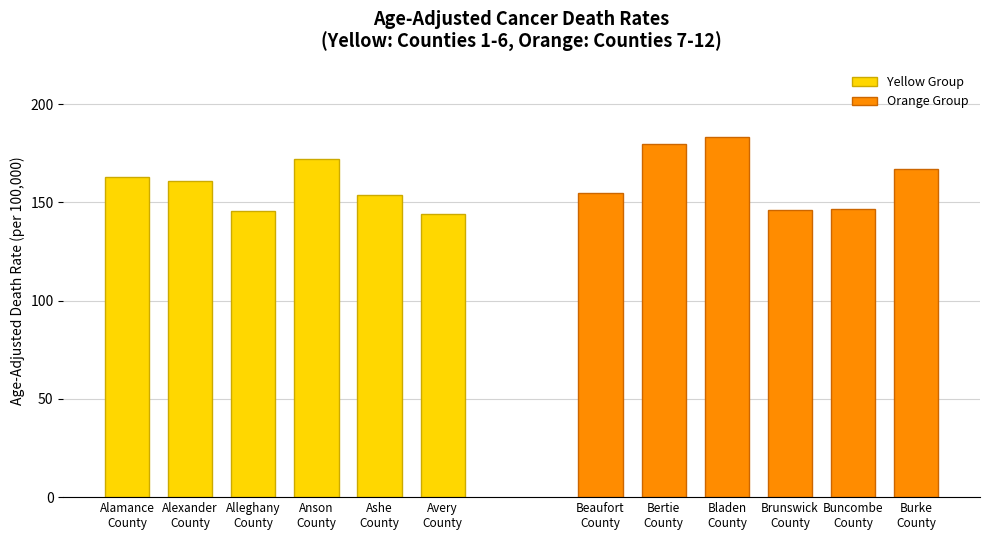

Reading left to right, list all the values displayed in this chart.

Yellow Group: 162.9	161.1	145.5	172.0	153.7	144.1
Orange Group: 154.7	179.8	183.2	145.9	146.6	167.1